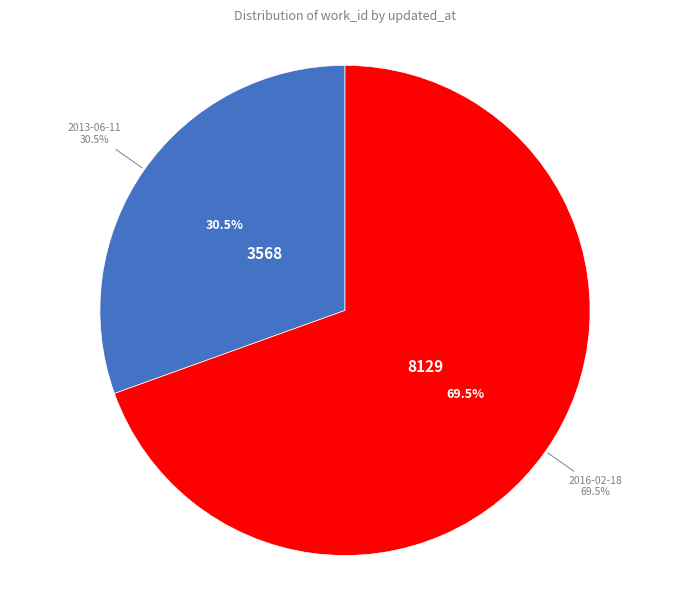

Rank the categories by value from lowest to highest.

2013-06-11, 2016-02-18